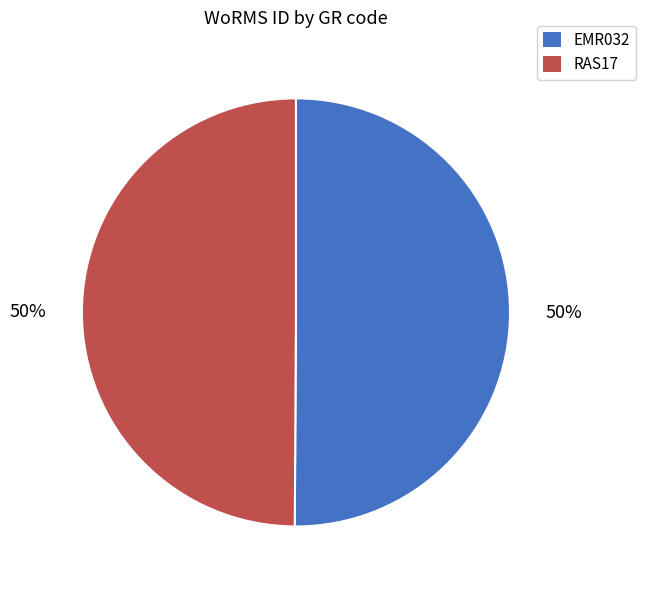

The EMR032 slice represents 50% of the pie. True or false?

True